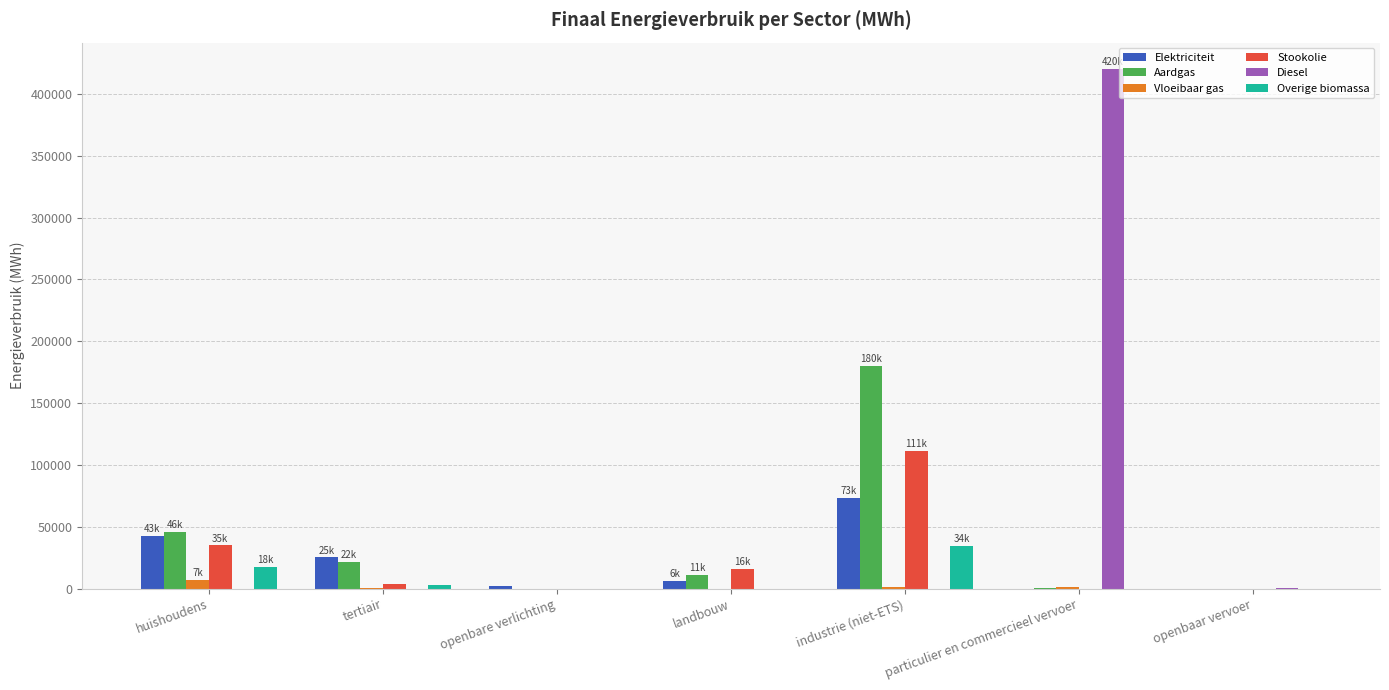

The Aardgas series shows 161.5 at particulier en commercieel vervoer. True or false?

True